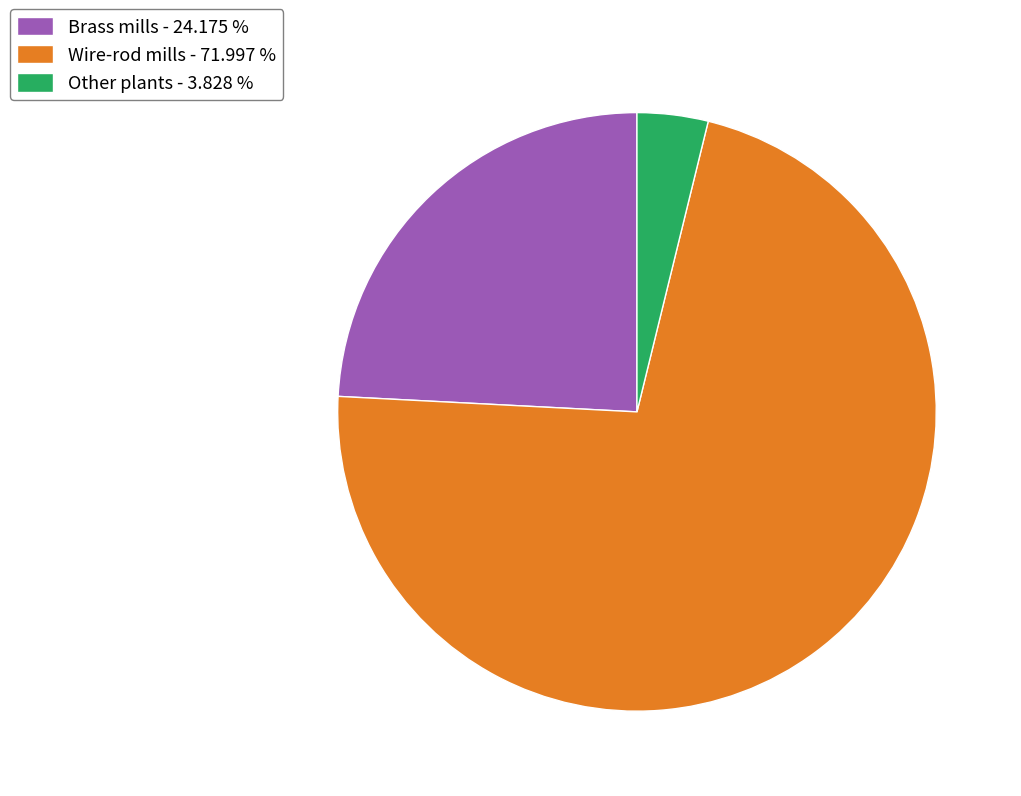

Between Wire-rod mills and Other plants, which is larger?

Wire-rod mills